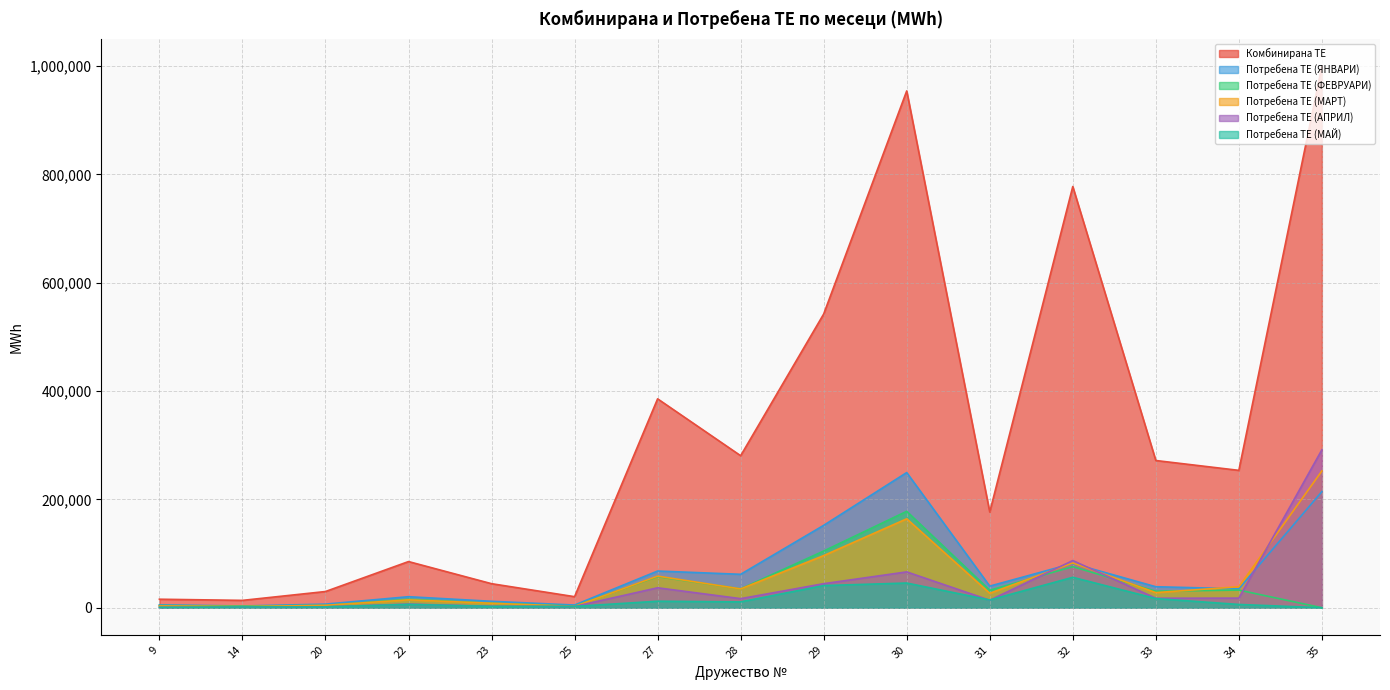

Is the value of Потребена ТЕ (АПРИЛ) at 29 greater than the value of Потребена ТЕ (ЯНВАРИ) at 22?

Yes